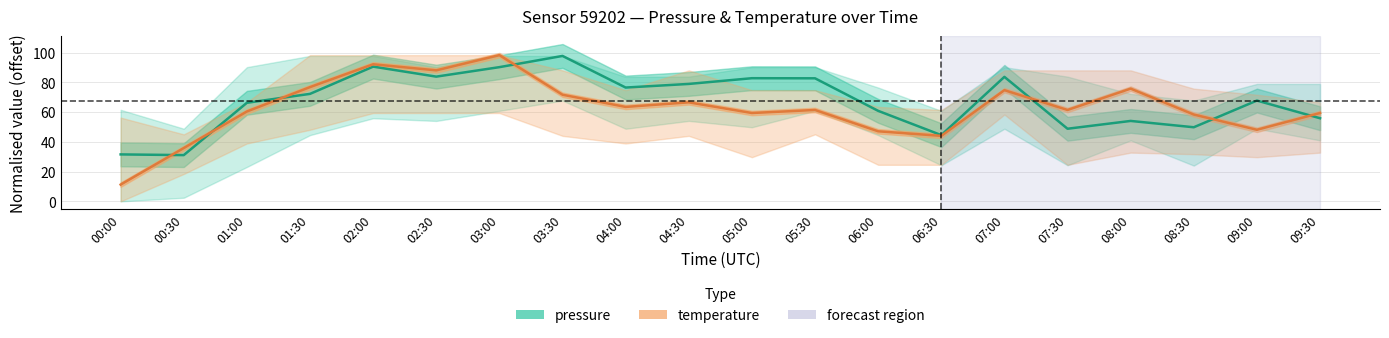

How many times do temperature and pressure cross each other?

7